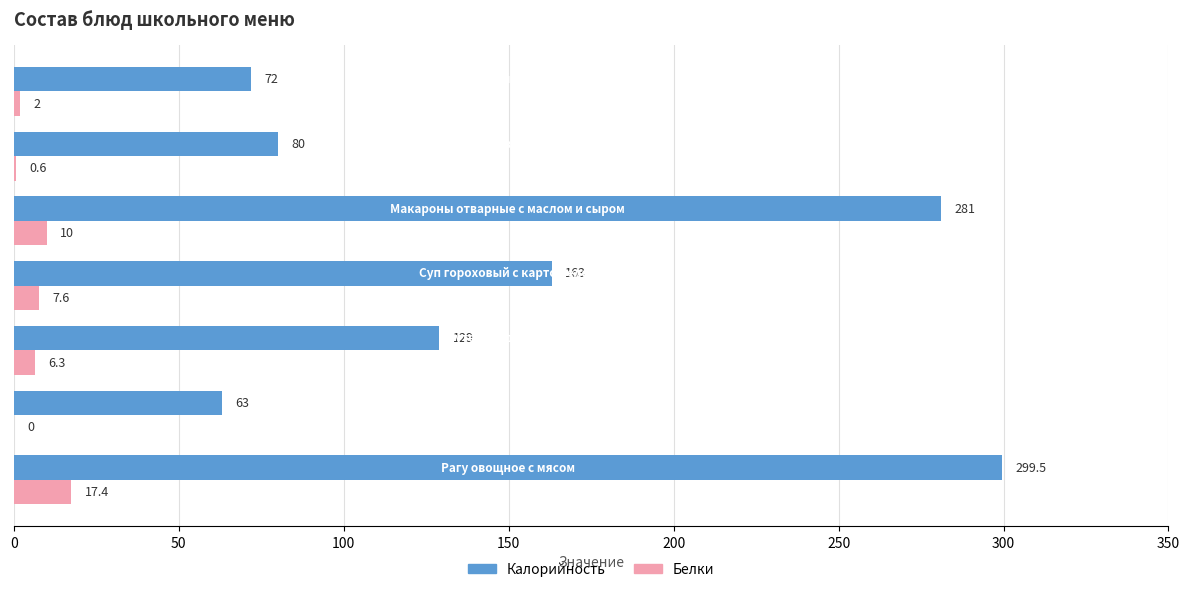

What is the highest value of the Калорийность series?

299.5